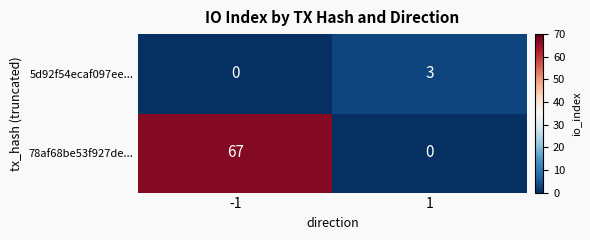

Rank the series by their average value, from lowest to highest.

5d92f54ecaf097ee..., 78af68be53f927de...